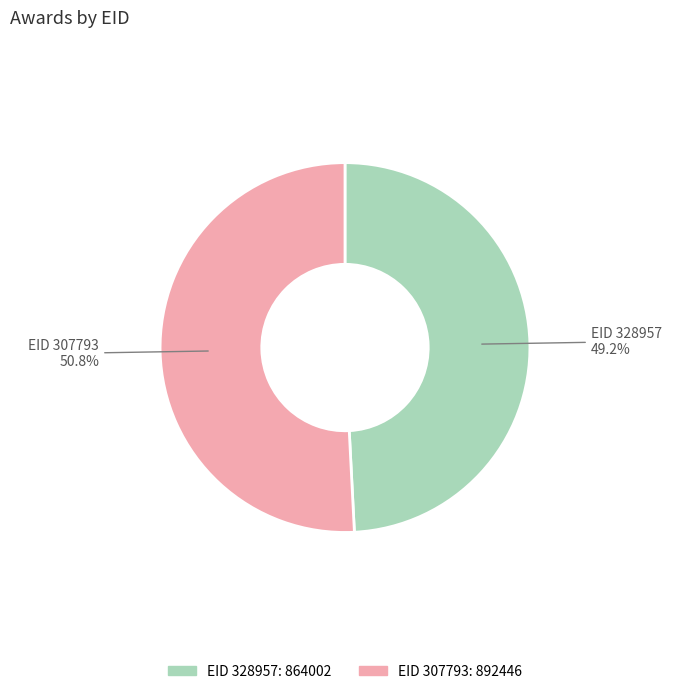

Is there any slice that represents more than half of the pie?

Yes